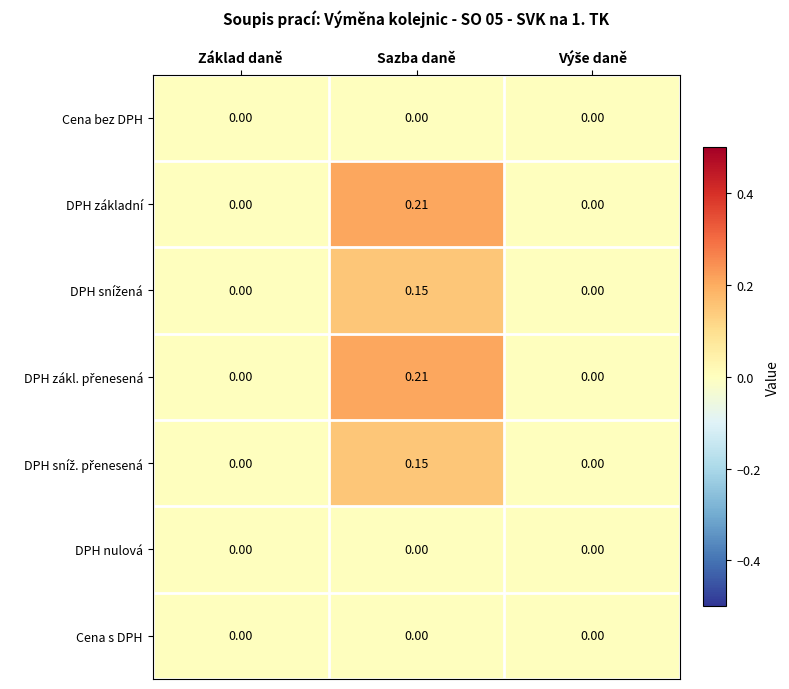

Which category has the highest value across all series?

Sazba daně